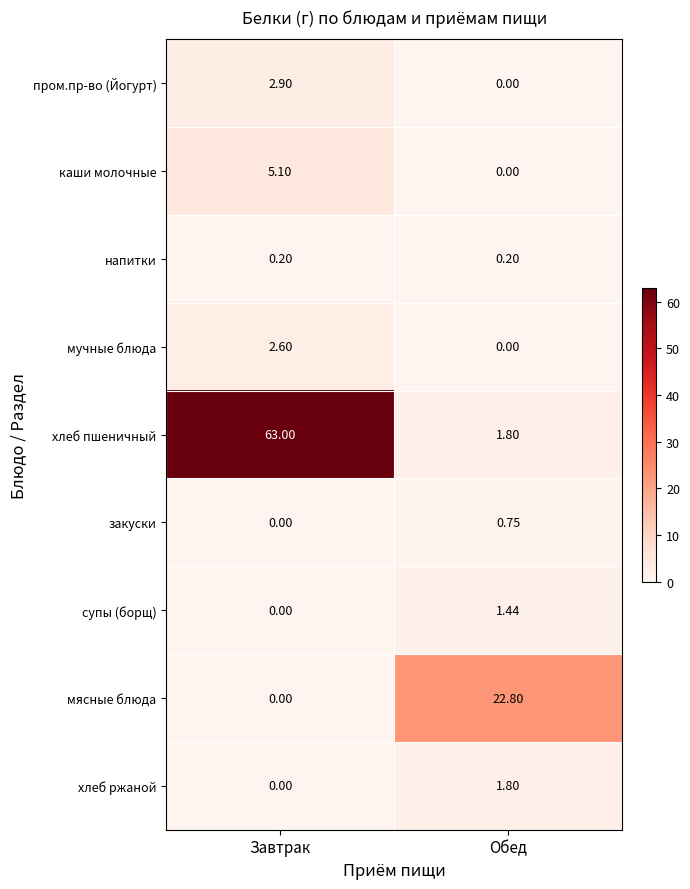

At which label does мучные блюда first exceed 2?

Завтрак